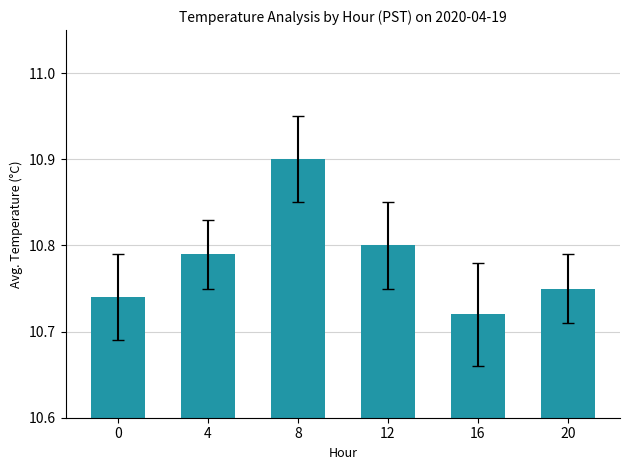

Rank the categories by value from highest to lowest.

8, 12, 4, 20, 0, 16